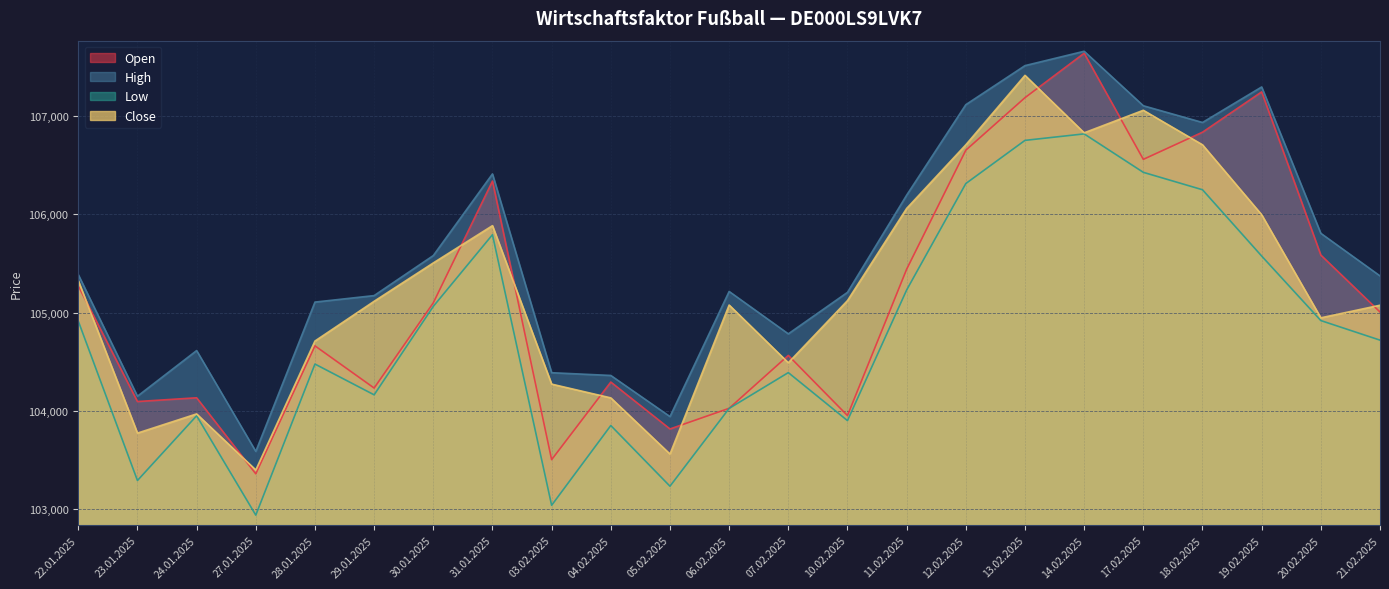

Is it true that Open equals 153876 at 05.02.2025?

False